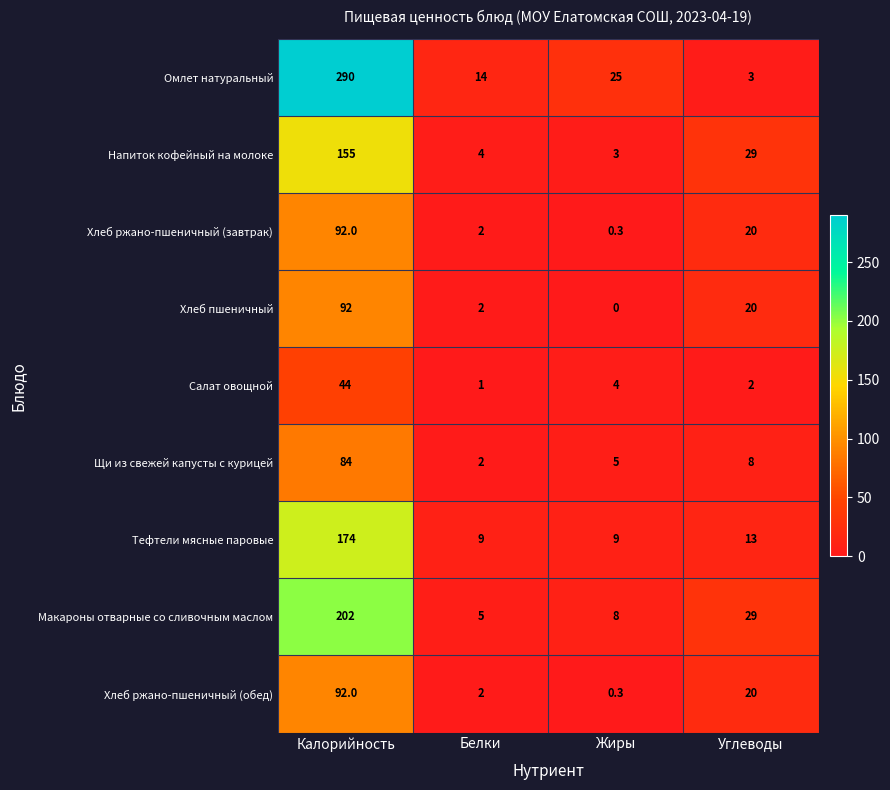

What is the difference between the maximum and minimum values in the Макароны отварные со сливочным маслом series?

197.0